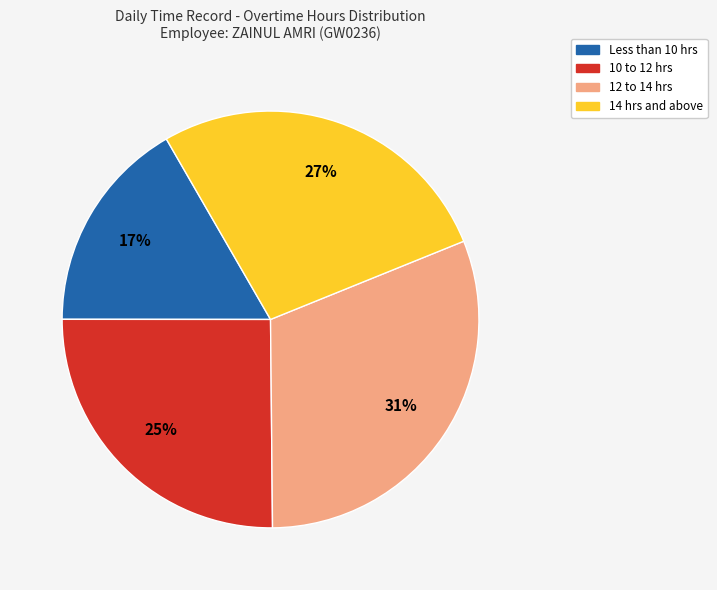

Does any single category account for the majority?

No